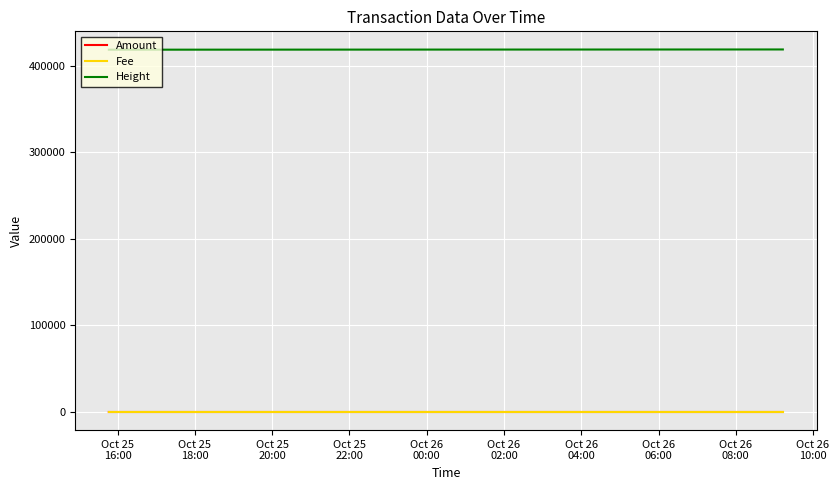

True or false: Amount and Height cross at least once.

False